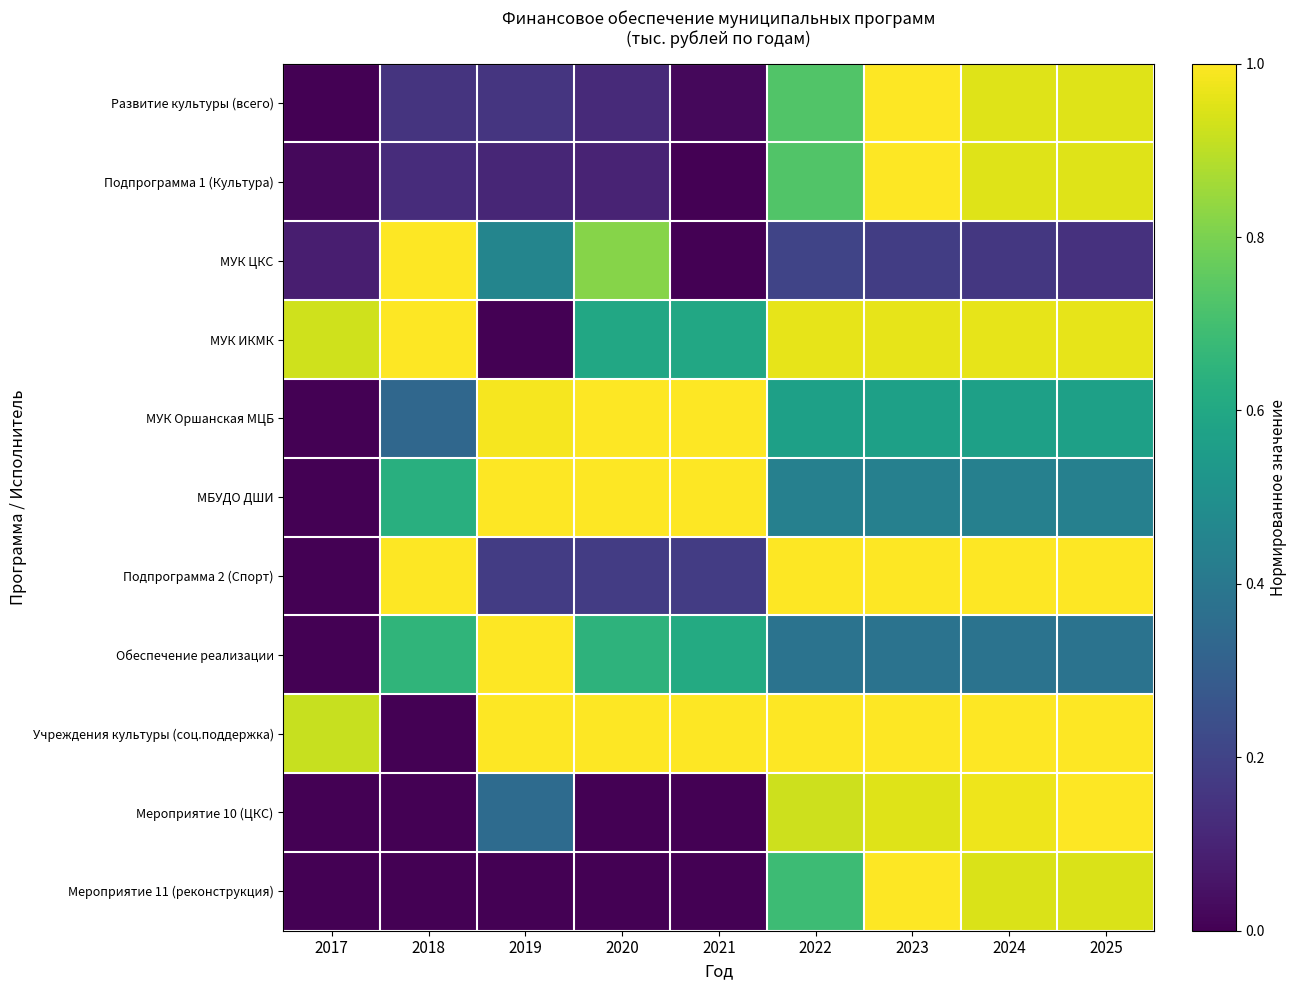

What is the total value across all series at 2020?

5.5